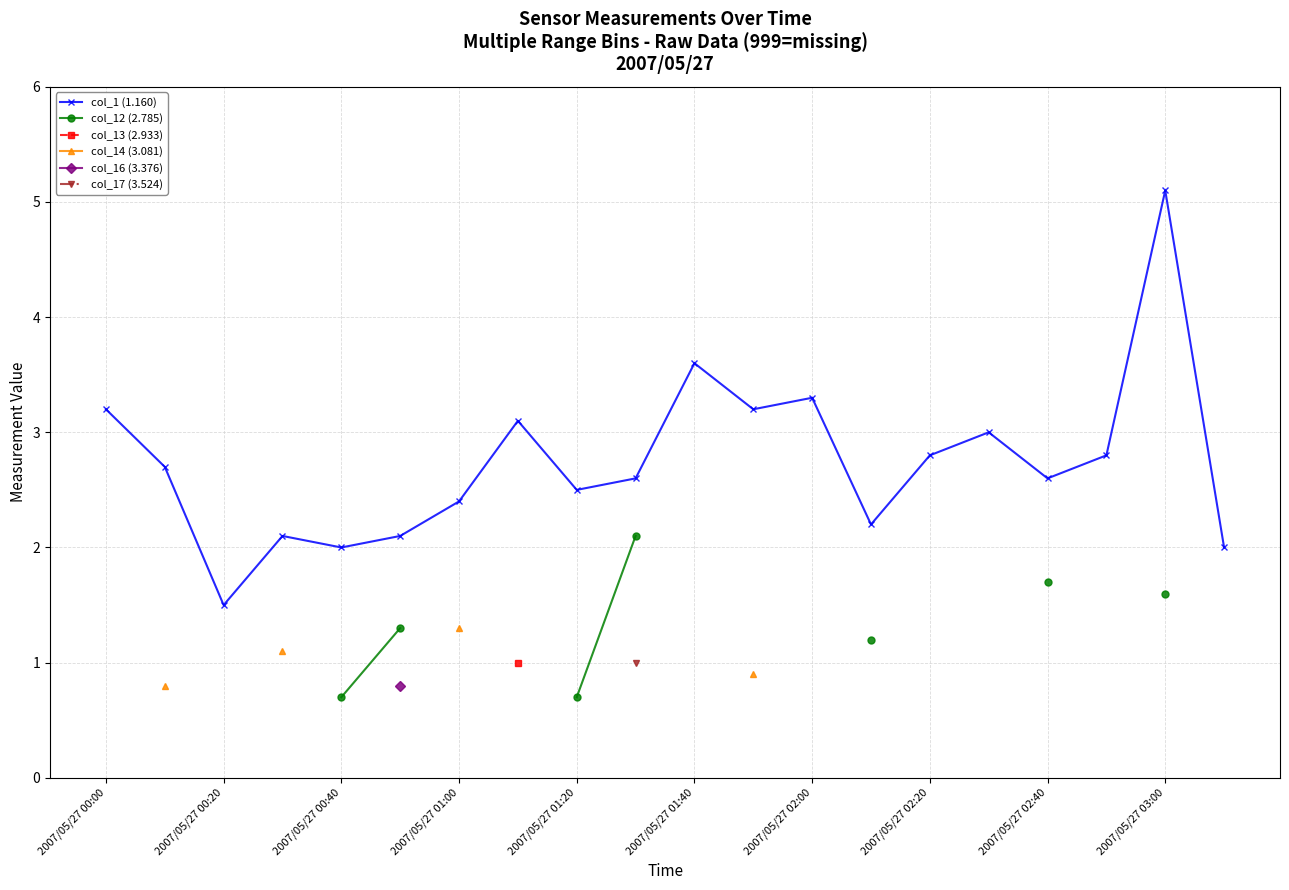

Is it true that col_1 (1.160) equals 3.3 at 2007/05/27 02:00?

True